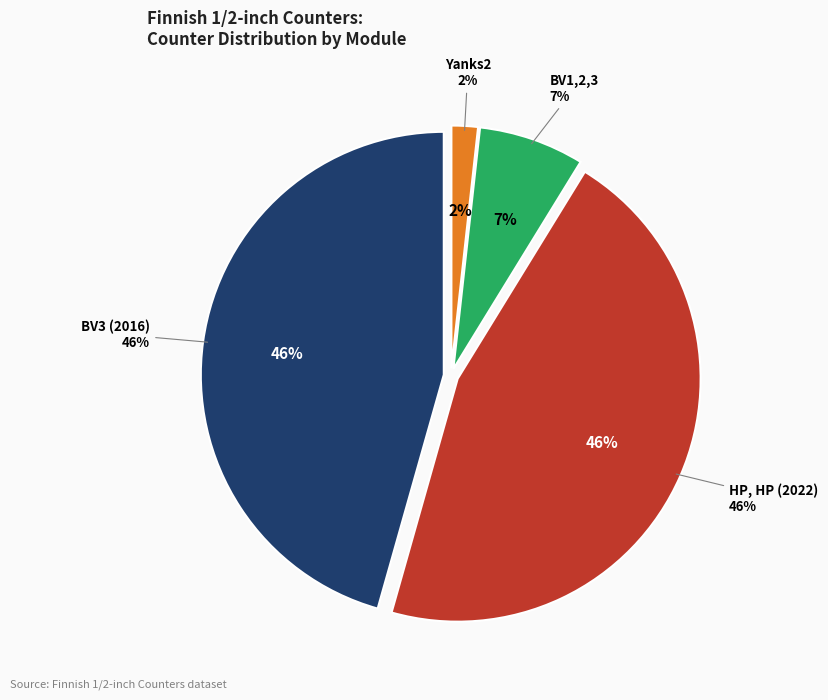

True or false: BV3 (2016) accounts for 56% of the total.

False